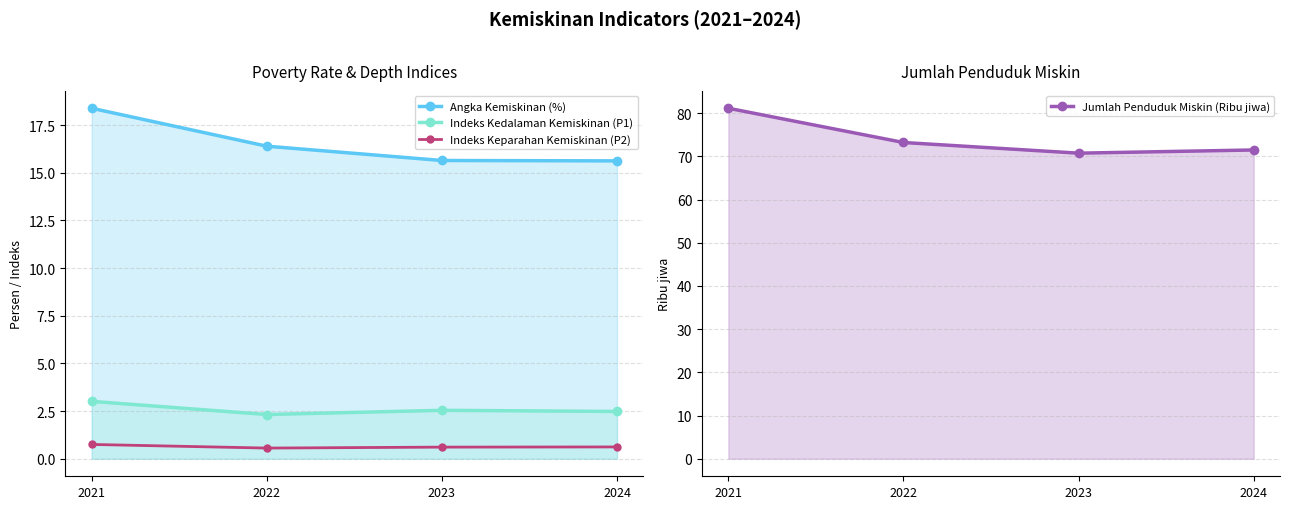

At how many categories does at least one series exceed 11?

4